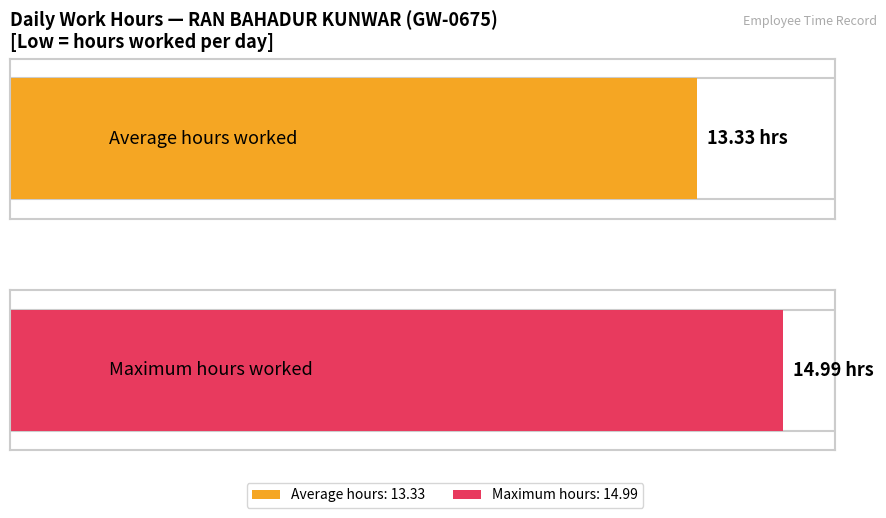

What is the average value?

13.3